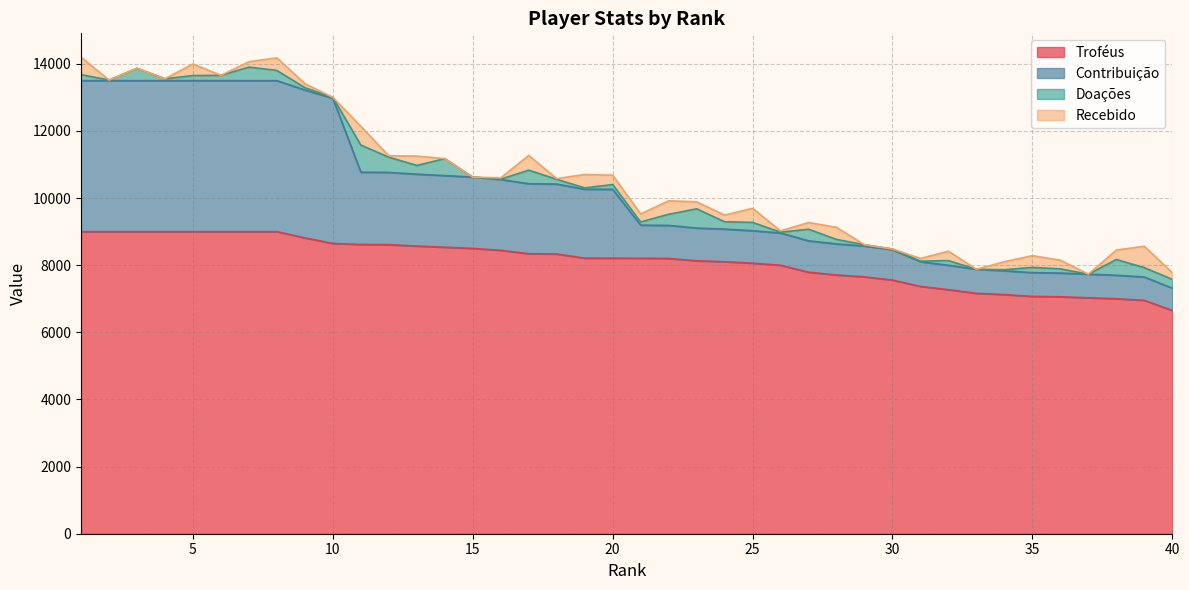

What is the maximum value for Troféus?

9000